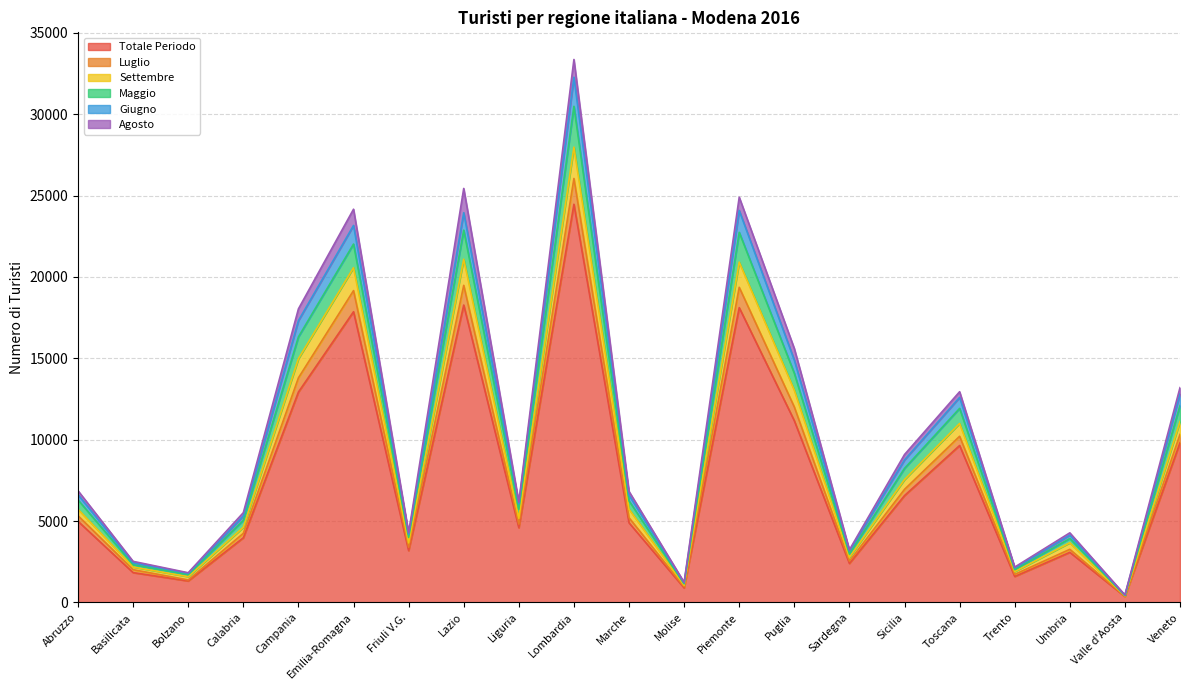

At which label is Totale Periodo closest to 12414?

Campania